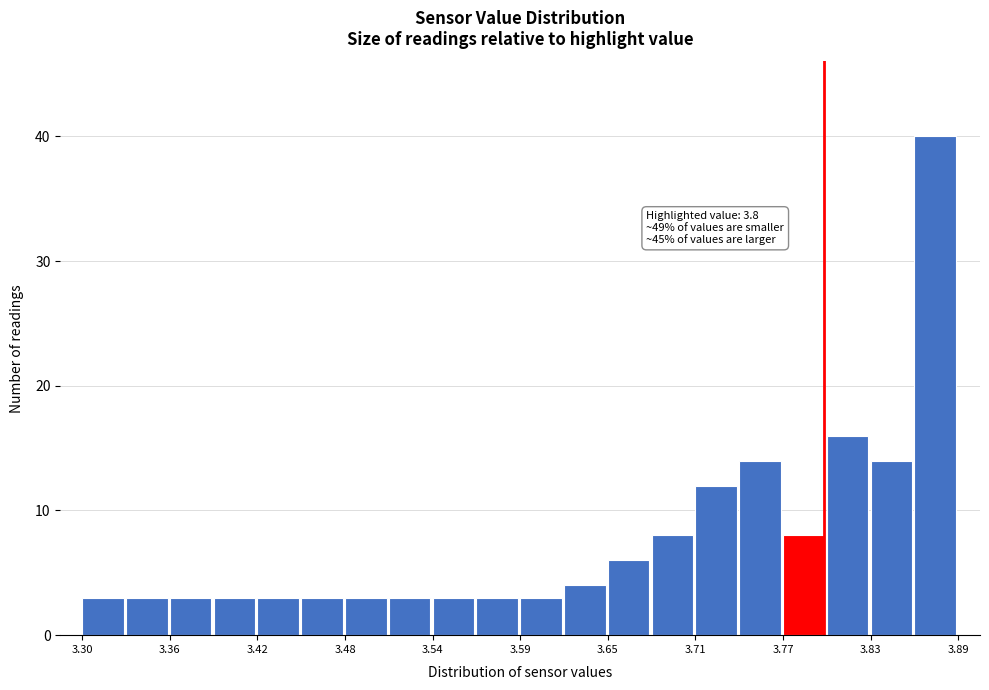

Read against the x-axis, roughly where is the centre of the tallest bar?

3.87